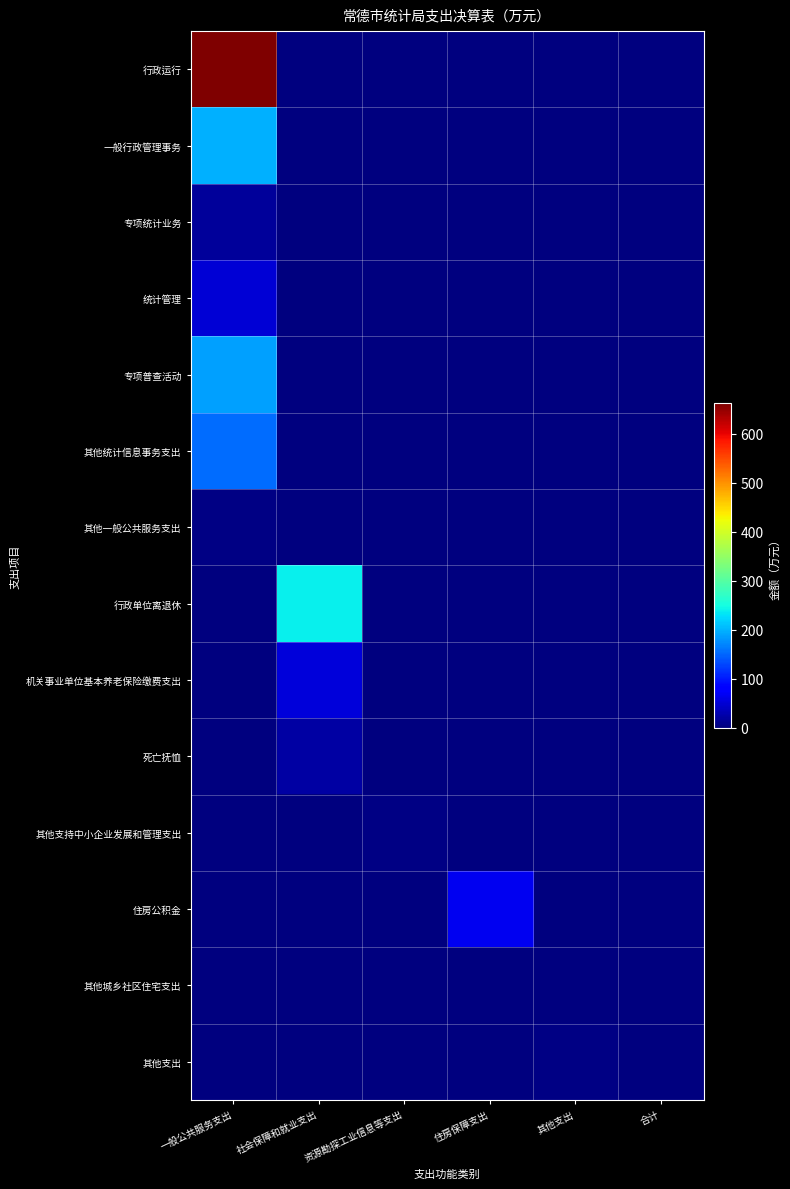

What is the total value across all series at 资源勘探工业信息等支出?

3.3